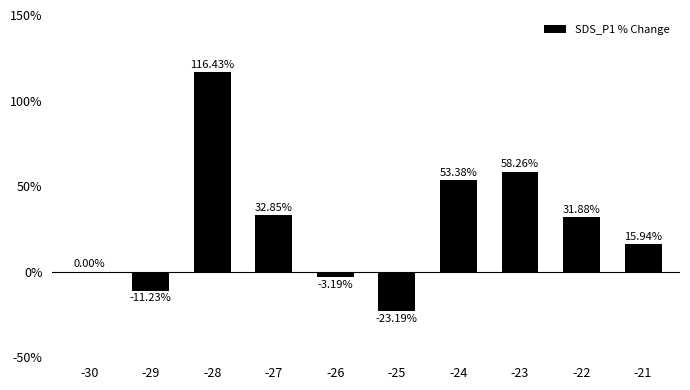

At which label does the data first exceed 31?

-28